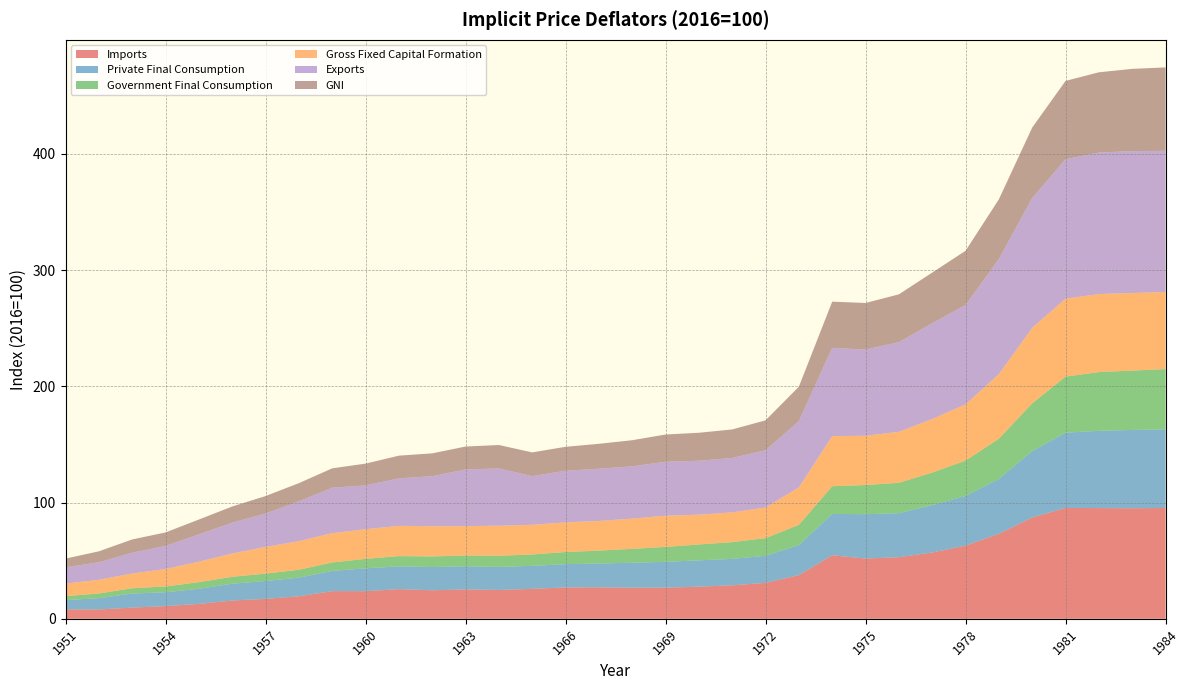

Reading left to right, list all the values displayed in this chart.

Imports: 8.1	8.1	9.7	10.9	12.8	15.8	17.1	19.4	23.8	23.8	25.5	24.6	25.3	24.8	25.8	27.0	27.1	26.8	26.8	27.7	28.8	31.0	37.6	54.7	51.9	53.0	57.1	63.0	73.1	87.2	95.4	95.3	95.2	95.4
Private Final Consumption: 8.0	9.7	12.1	11.9	13.0	14.4	15.4	16.0	17.4	19.6	19.6	20.0	19.9	19.9	19.8	20.0	20.5	21.5	22.2	22.6	22.8	23.3	25.9	35.6	38.1	37.9	40.8	42.8	47.3	57.1	64.7	66.4	67.4	67.7
Government Final Consumption: 3.4	4.0	4.6	5.0	5.7	6.0	6.4	6.8	7.3	8.1	8.8	9.1	9.3	9.6	9.8	10.4	11.0	12.0	12.8	13.7	14.4	15.2	17.4	23.8	25.1	26.1	27.9	30.4	34.5	41.1	48.2	50.6	51.1	51.8
Gross Fixed Capital Formation: 10.8	11.8	12.7	15.0	17.6	20.1	22.9	24.6	25.2	25.5	26.0	26.0	25.2	25.9	25.6	25.5	25.6	26.0	26.9	25.6	25.6	26.4	32.2	43.1	42.4	43.9	46.1	48.4	55.5	64.9	67.1	67.1	66.7	66.3
Exports: 13.9	15.1	17.9	19.9	23.5	26.5	28.8	34.2	39.2	37.7	40.9	43.1	48.8	49.3	41.9	44.4	45.0	45.0	46.4	46.4	46.8	49.2	57.1	76.0	74.2	77.2	82.4	85.5	99.1	111.8	120.0	121.8	122.1	121.6
GNI: 7.5	9.4	11.4	11.6	12.8	13.9	15.1	15.7	16.6	18.8	19.5	19.6	19.7	20.1	20.4	20.6	21.4	22.5	23.4	24.1	24.5	25.8	29.6	39.8	40.1	41.1	43.6	46.6	51.4	60.6	67.4	69.1	70.8	71.8